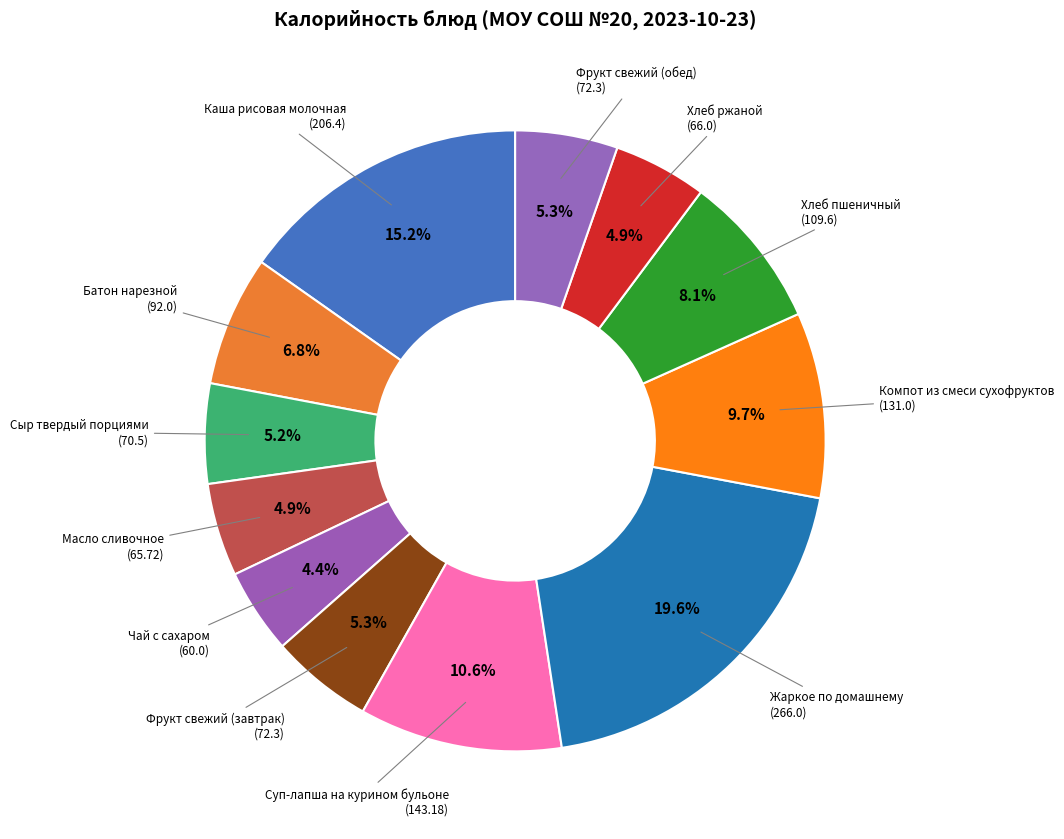

What is the largest slice in the pie chart?

Жаркое по домашнему